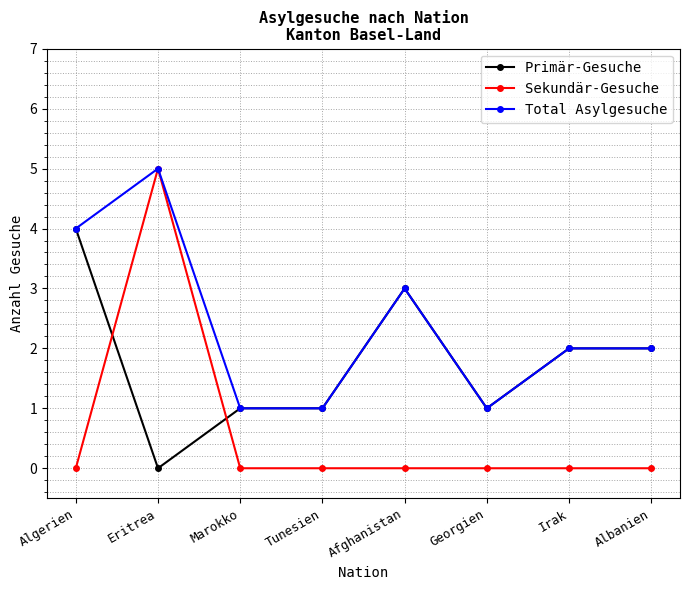

Reading left to right, what are all the values shown in this chart?

Primär-Gesuche: Algerien=4	Eritrea=0	Marokko=1	Tunesien=1	Afghanistan=3	Georgien=1	Irak=2	Albanien=2
Sekundär-Gesuche: Algerien=0	Eritrea=5	Marokko=0	Tunesien=0	Afghanistan=0	Georgien=0	Irak=0	Albanien=0
Total Asylgesuche: Algerien=4	Eritrea=5	Marokko=1	Tunesien=1	Afghanistan=3	Georgien=1	Irak=2	Albanien=2